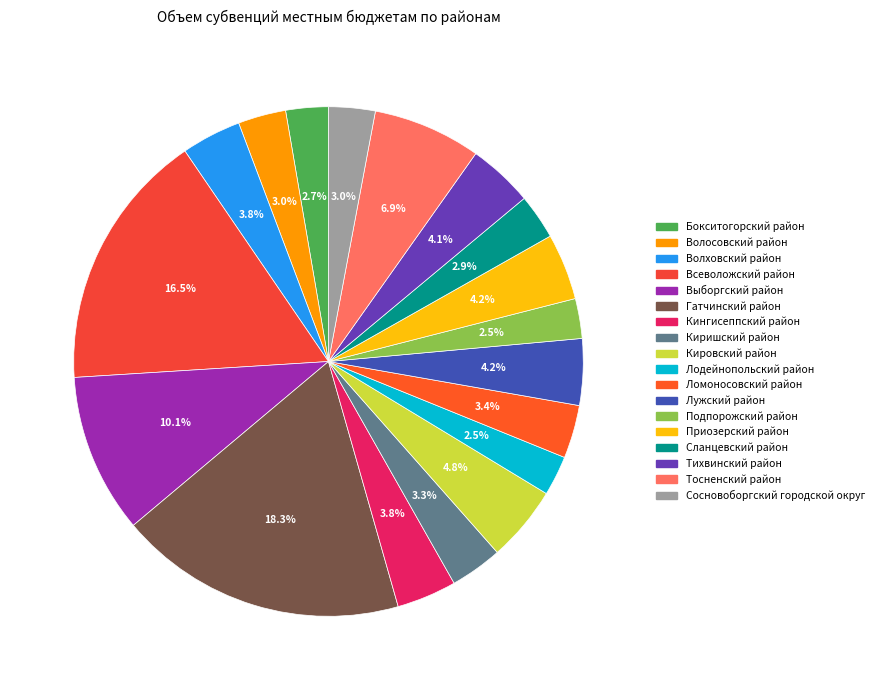

The Кингисеппский район slice represents 4% of the pie. True or false?

True